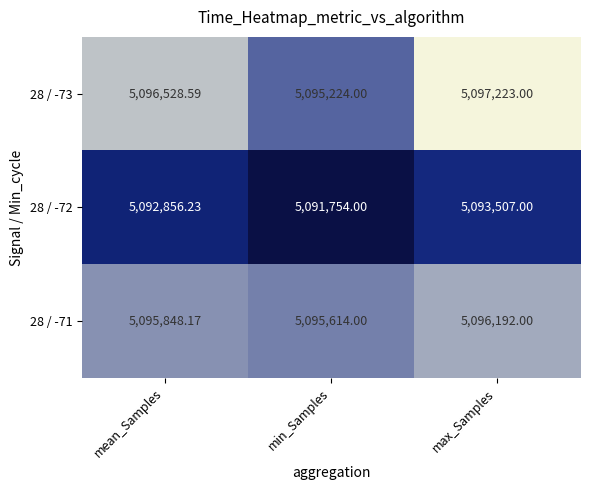

At how many categories does at least one series exceed 5093954?

3